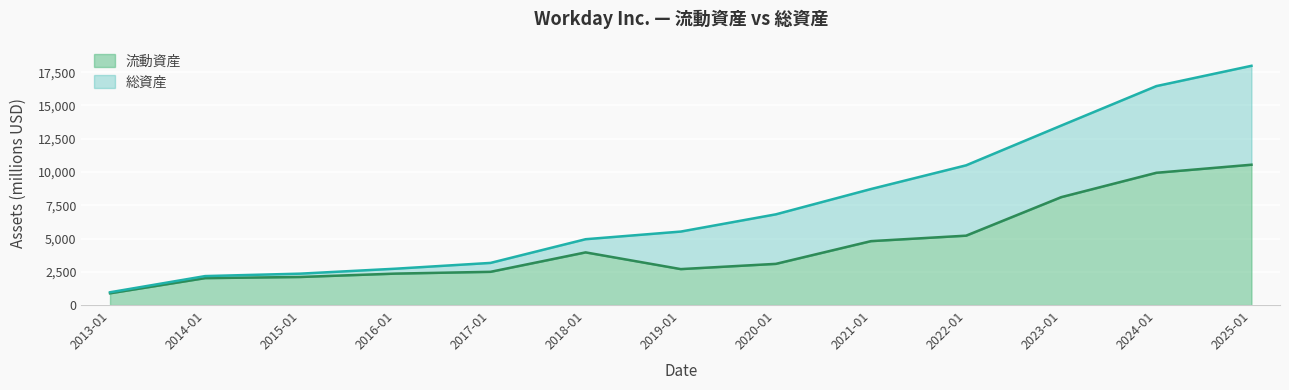

The value of 流動資産 at 2023-01 is 3366. True or false?

False